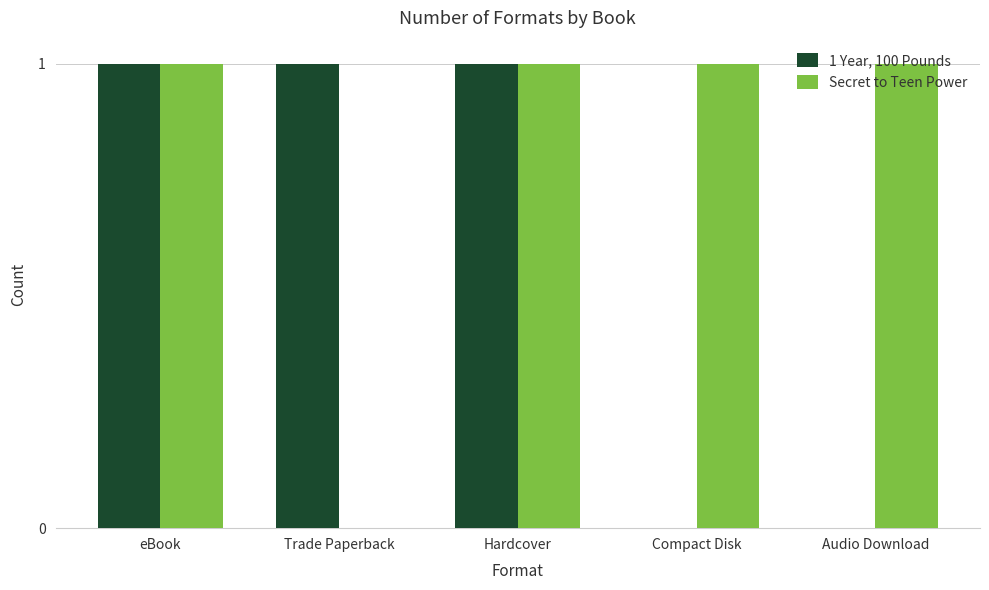

Which series changed the most between eBook and Compact Disk?

1 Year, 100 Pounds